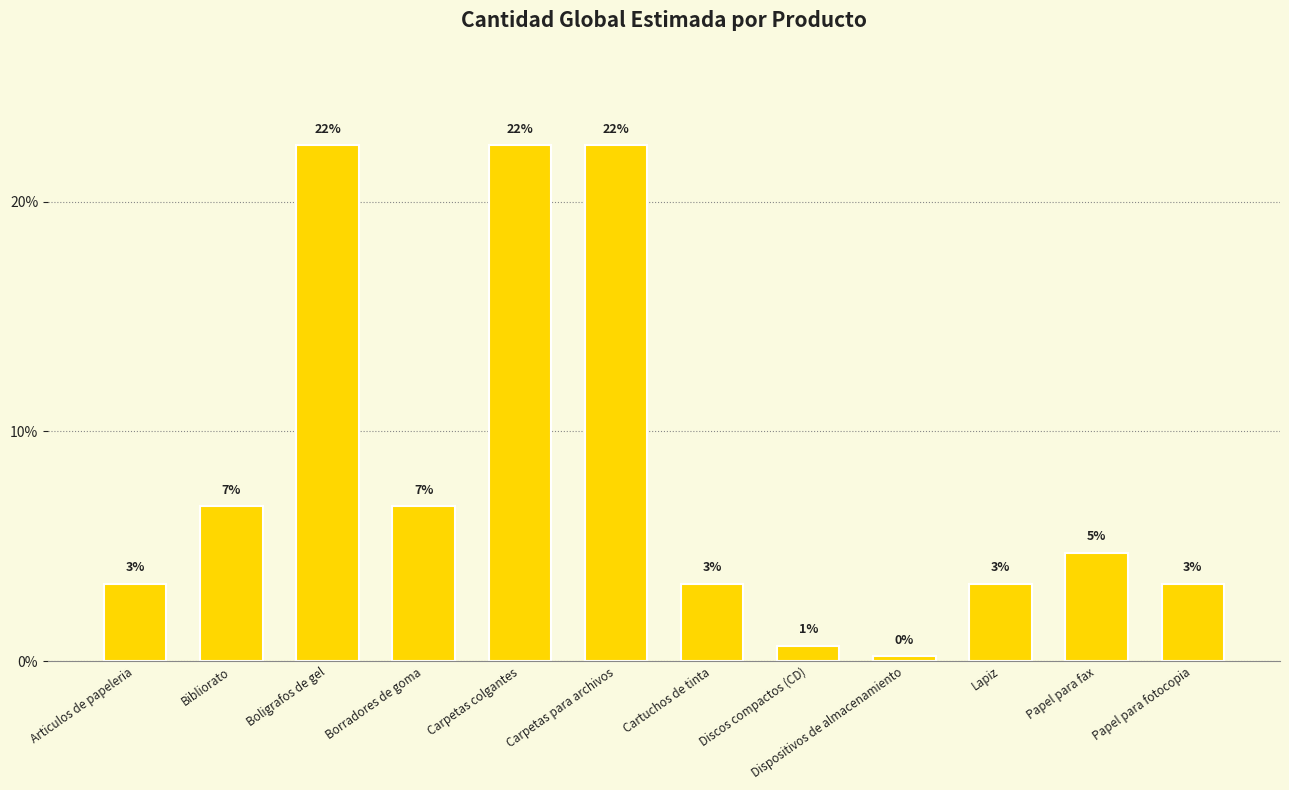

What is the sum of all values?

100.0